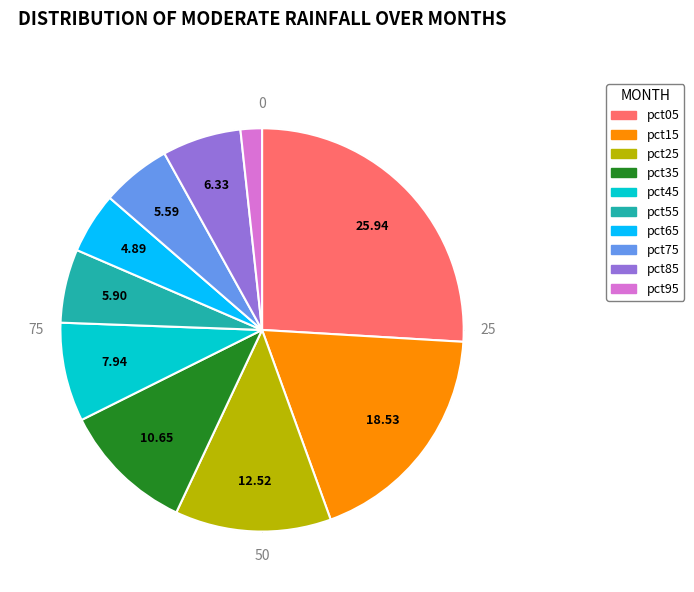

Is it true that pct05 is 26% of the pie?

True